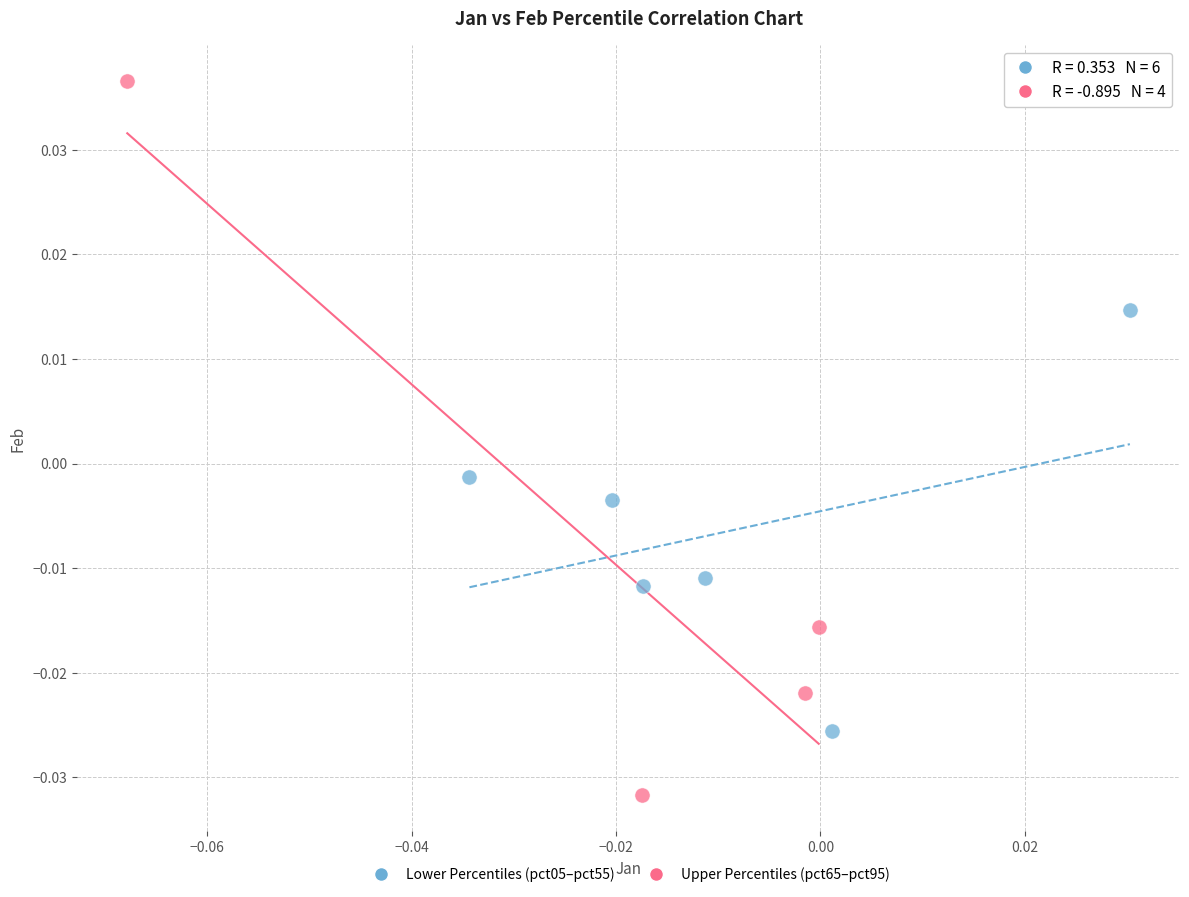

Which series has the largest Y range (max minus min)?

Upper Percentiles (pct65–pct95)